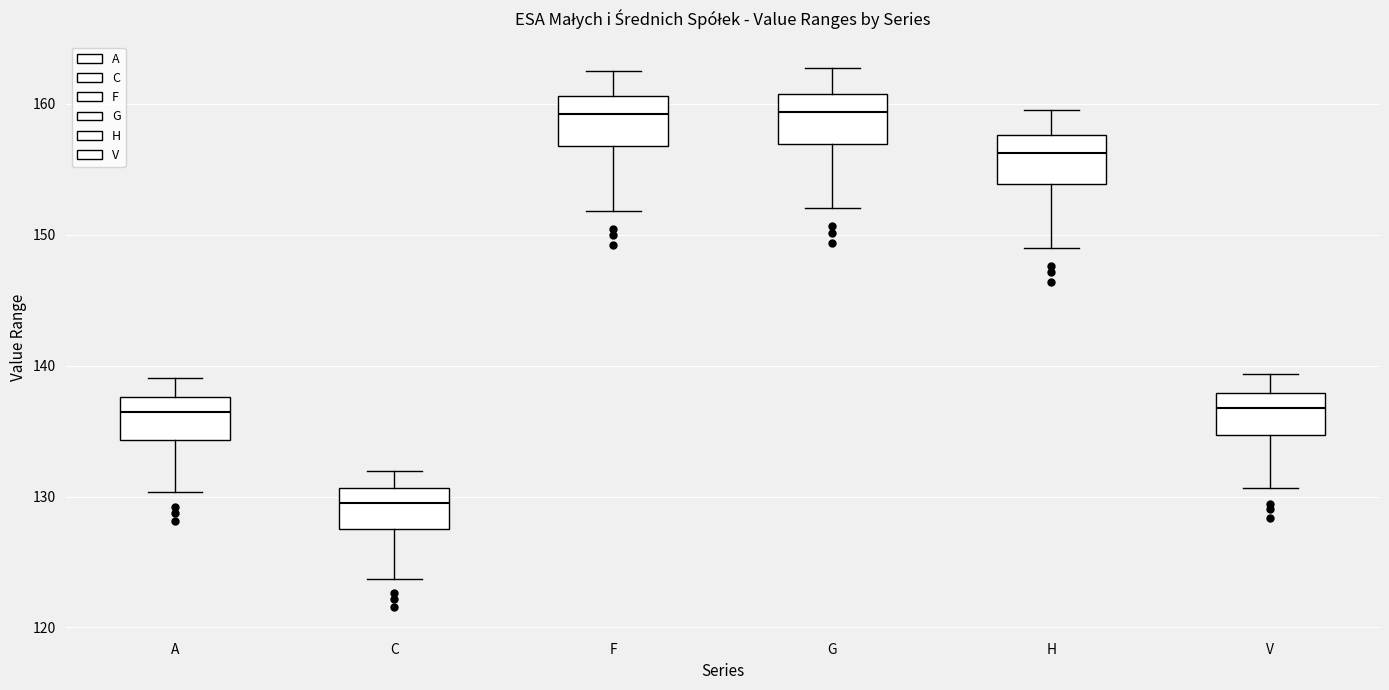

Where does the median line of the box for H sit on the y-axis? The values are not printed on the chart, so give them approximately, as read against the axis.

156